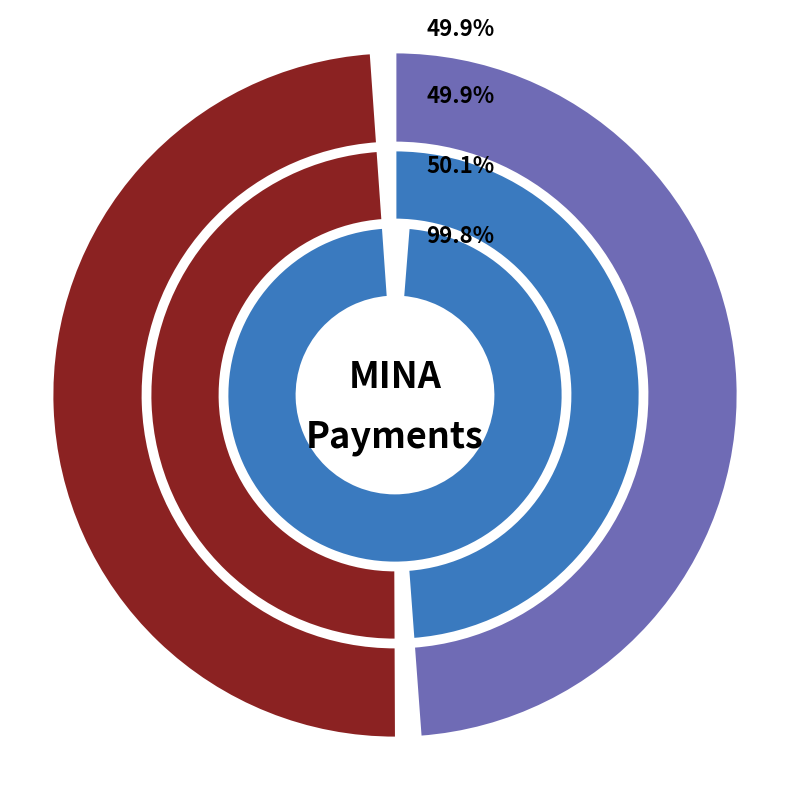

Does any single category account for the majority?

Yes